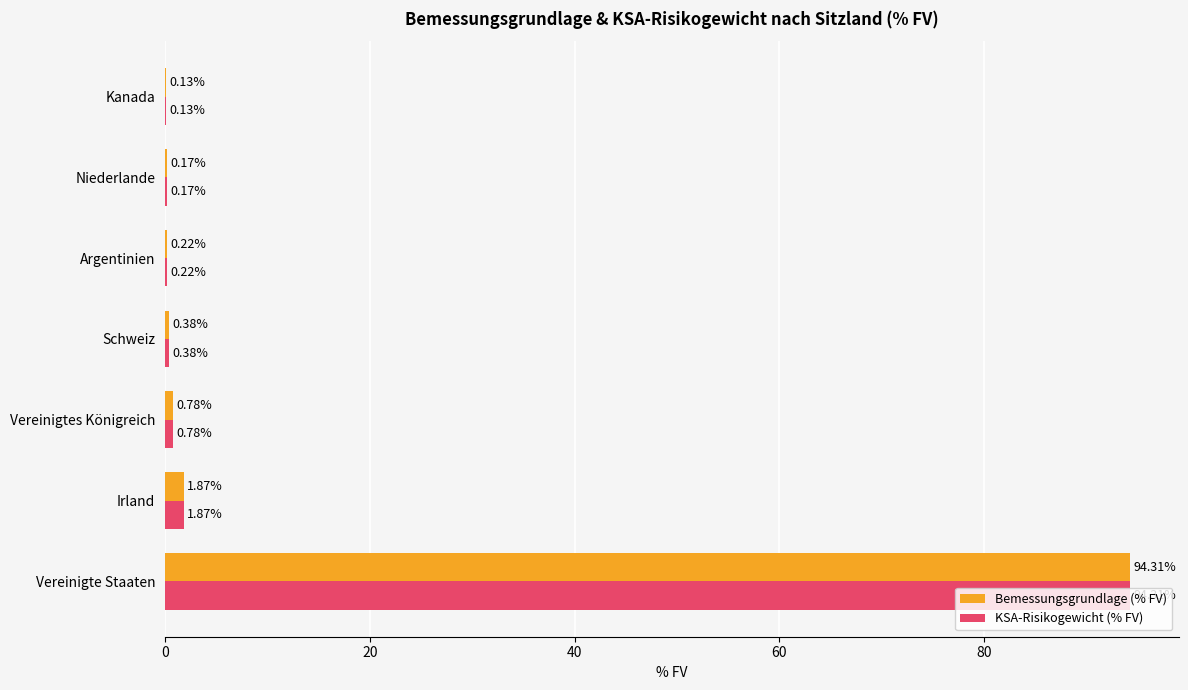

What is the sum of all Bemessungsgrundlage (% FV) values?

97.9